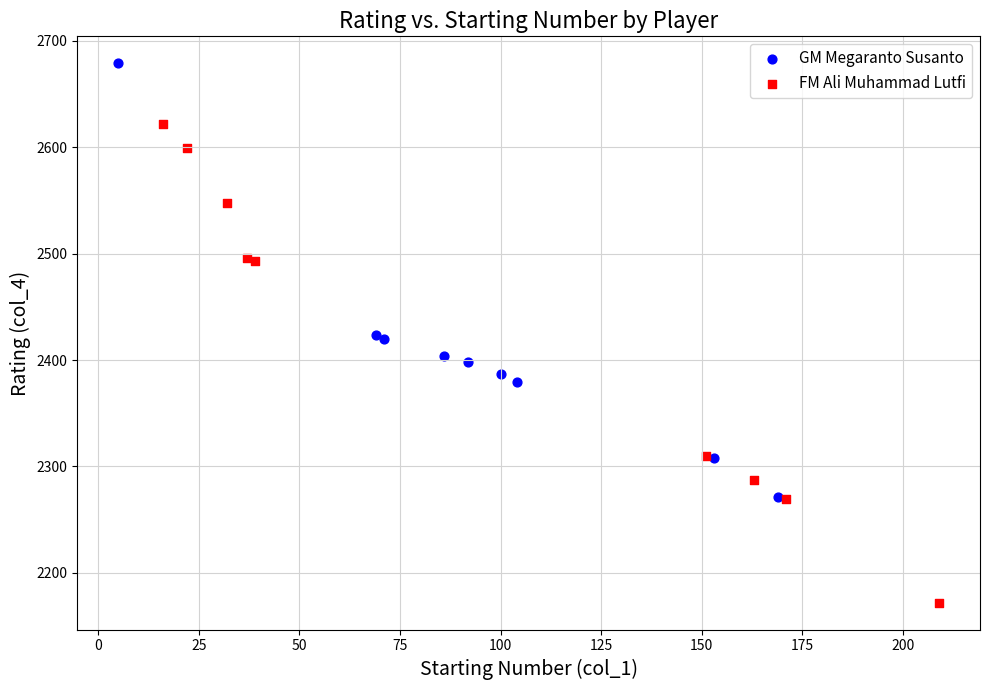

Which series reaches the maximum Y coordinate?

GM Megaranto Susanto